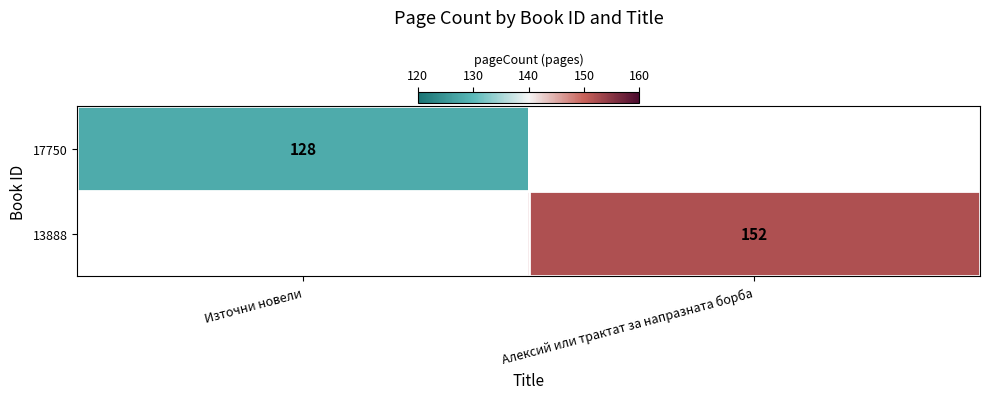

The 17750 series shows 181 at Източни новели. True or false?

False